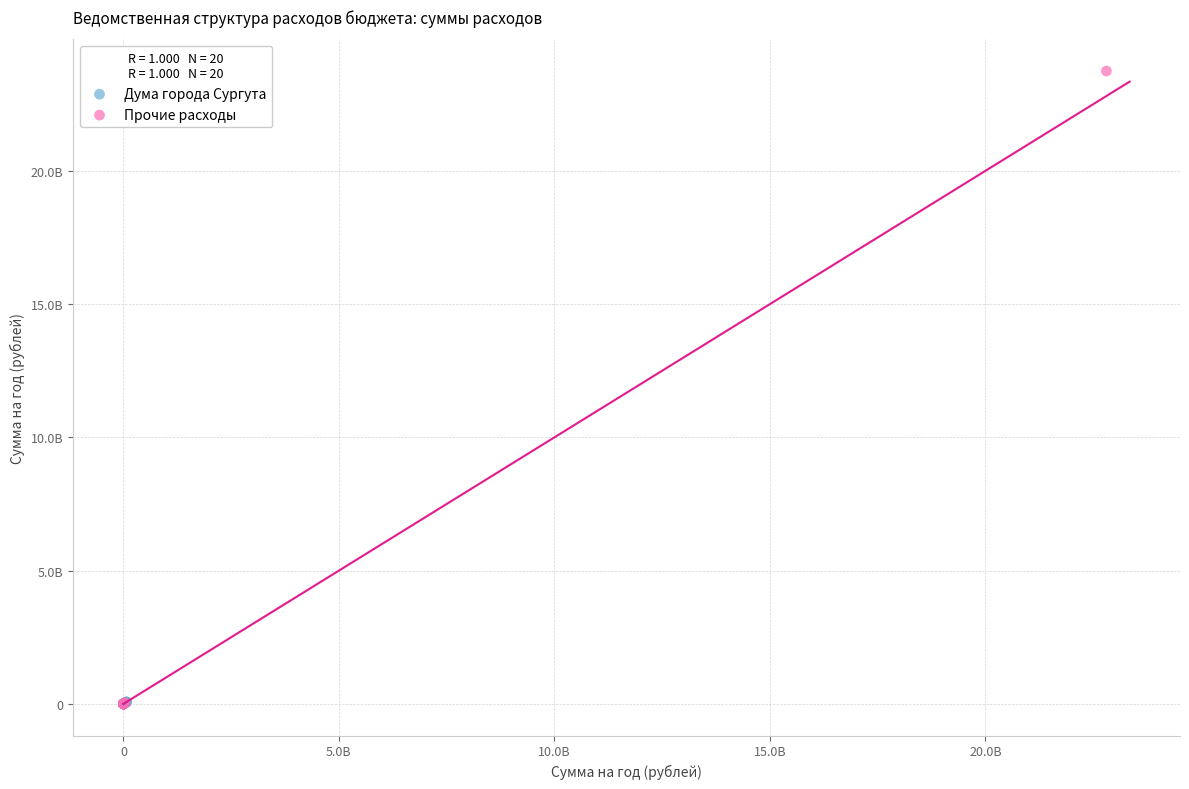

What are all the series names shown in the legend?

Дума города Сургута, Прочие расходы